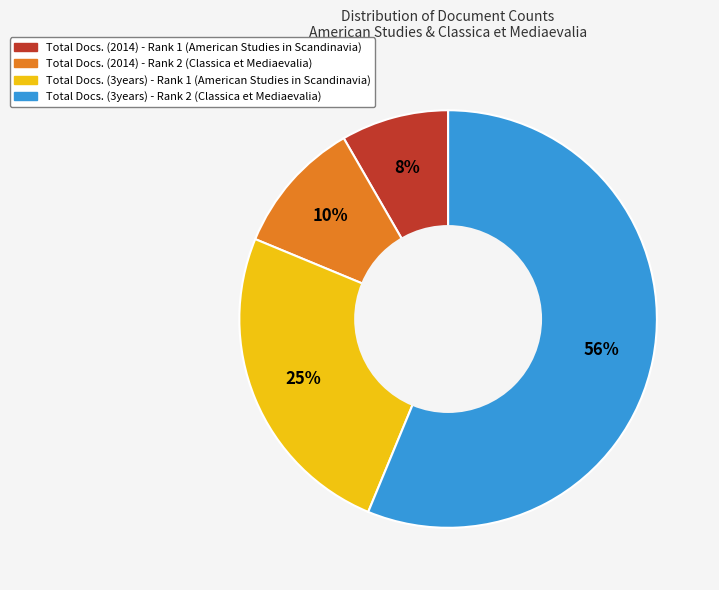

The Total Docs. (3years) - Rank 1 slice represents 25% of the pie. True or false?

True